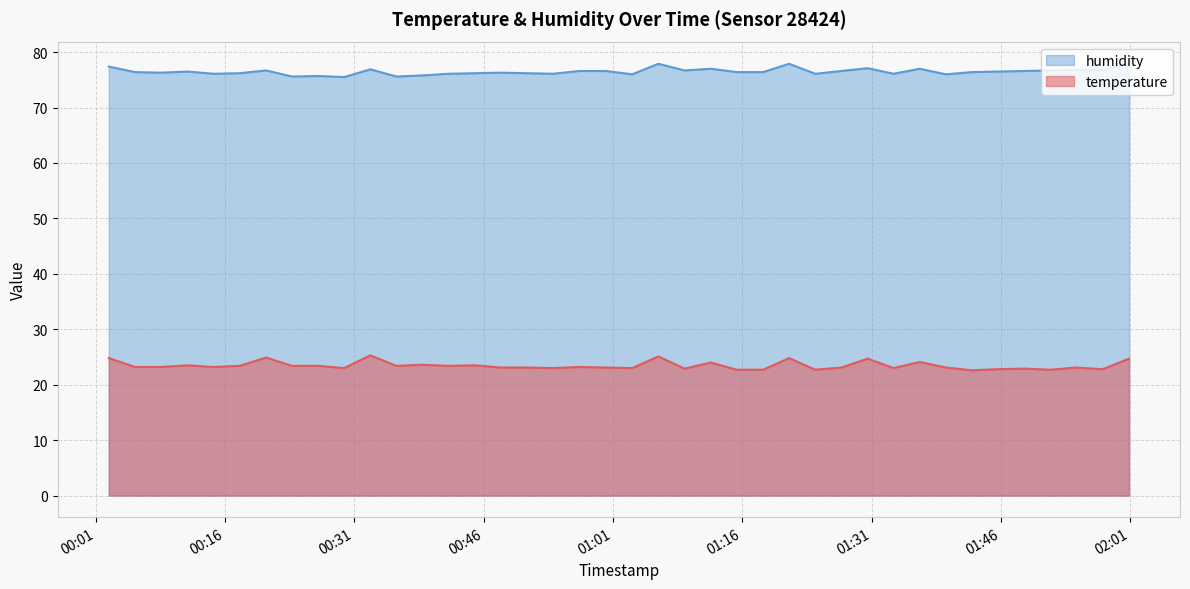

What is the label of the 10th point from the right?

2022-07-25T01:33:33